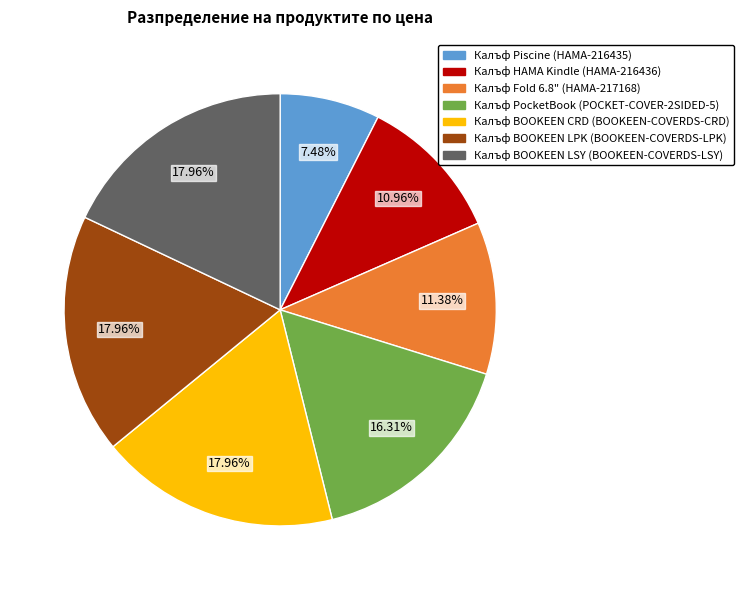

How many segments does this pie chart have?

7